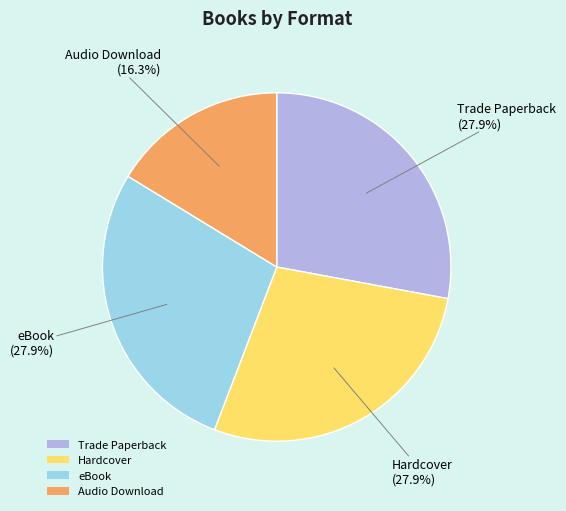

How many segments does this pie chart have?

4